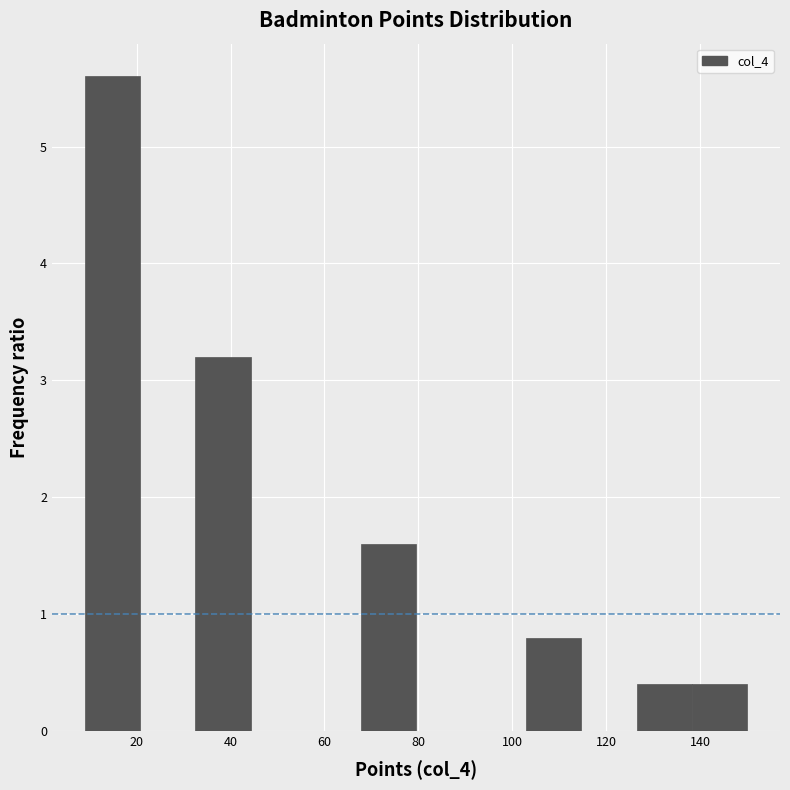

Reading left to right, list every bar in this chart as the range it spans on the x-axis followed by its height. Neither the bar edges nor the heights are printed on the chart, so give them approximately, as read against the axes.

10 to 20: 5.6
20 to 32: 0
32 to 44: 3.2
44 to 56: 0
56 to 68: 0
68 to 80: 1.6
80 to 92: 0
92 to 104: 0
104 to 114: 0.8
114 to 126: 0
126 to 138: 0.4
138 to 150: 0.4